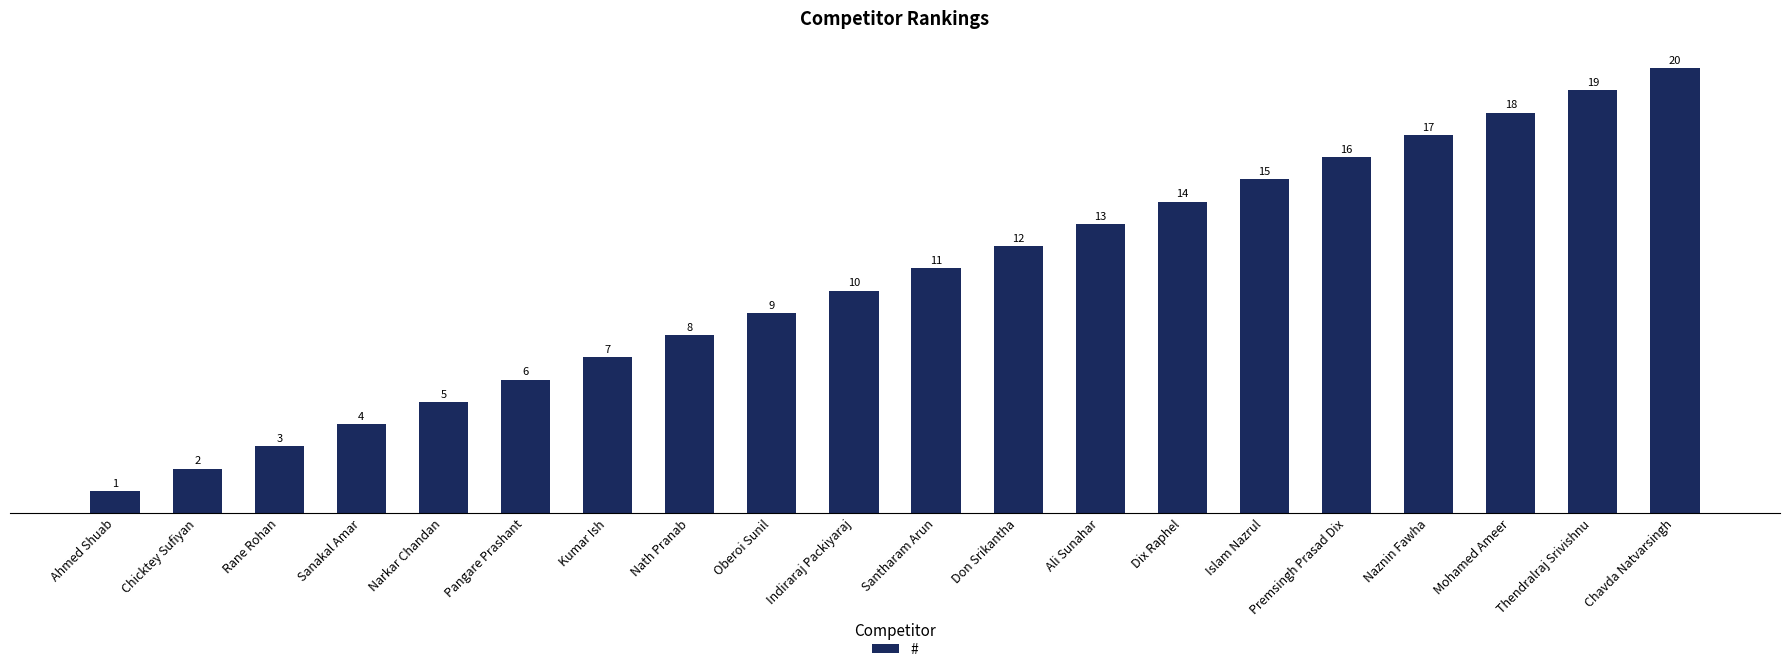

True or false: the data shows 12 at Kumar Ish.

False